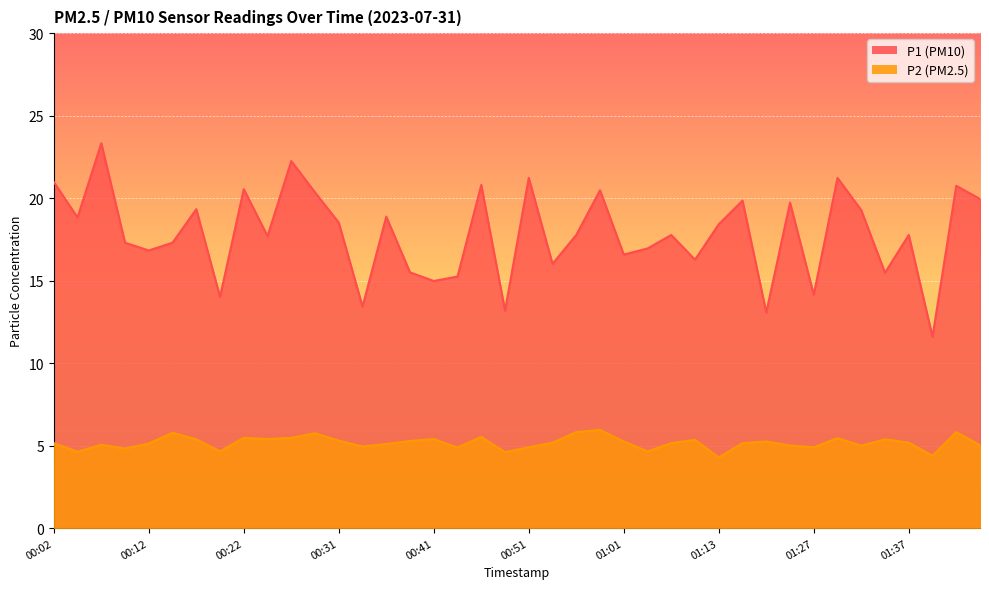

Reading left to right, extract all data points from this chart.

P1: 00:02=21.0	00:04=18.8	00:07=23.3	00:09=17.3	00:12=16.8	00:14=17.3	00:17=19.3	00:19=14.0	00:22=20.6	00:24=17.7	00:26=22.2	00:29=20.4	00:31=18.5	00:34=13.4	00:36=18.9	00:39=15.5	00:41=15.0	00:44=15.2	00:46=20.8	00:49=13.2	00:51=21.2	00:53=16.0	00:56=17.8	00:58=20.5	01:01=16.6	01:03=16.9	01:08=17.8	01:11=16.3	01:13=18.4	01:16=19.9	01:18=13.1	01:24=19.7	01:27=14.2	01:29=21.2	01:32=19.3	01:34=15.5	01:37=17.8	01:39=11.6	01:42=20.8	01:44=19.9
P2: 00:02=5.2	00:04=4.6	00:07=5.0	00:09=4.8	00:12=5.1	00:14=5.8	00:17=5.4	00:19=4.7	00:22=5.5	00:24=5.4	00:26=5.5	00:29=5.8	00:31=5.3	00:34=5.0	00:36=5.1	00:39=5.3	00:41=5.4	00:44=4.9	00:46=5.5	00:49=4.6	00:51=4.9	00:53=5.2	00:56=5.8	00:58=6.0	01:01=5.2	01:03=4.7	01:08=5.2	01:11=5.3	01:13=4.3	01:16=5.2	01:18=5.2	01:24=5.0	01:27=4.9	01:29=5.5	01:32=5.0	01:34=5.4	01:37=5.2	01:39=4.4	01:42=5.8	01:44=5.0